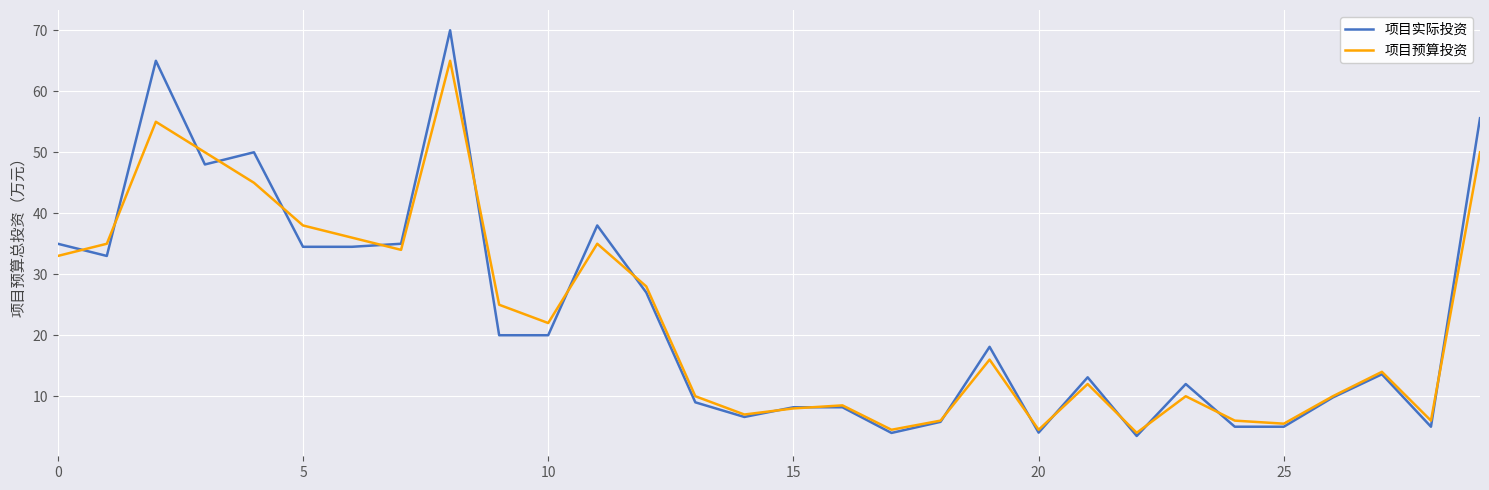

List the series in order of their peak value, highest first.

项目实际投资, 项目预算投资